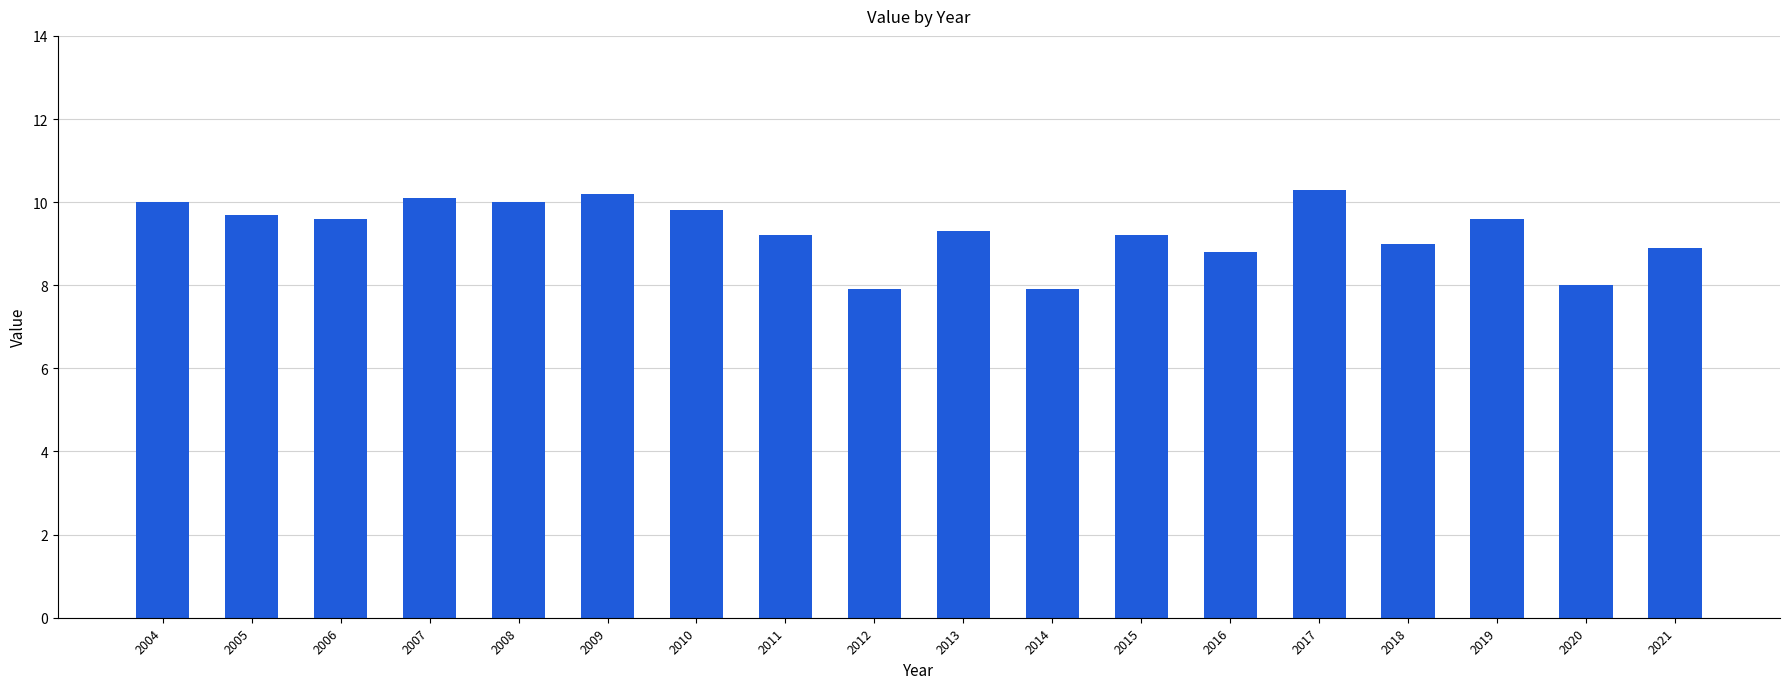

What is the smallest value displayed?

7.9